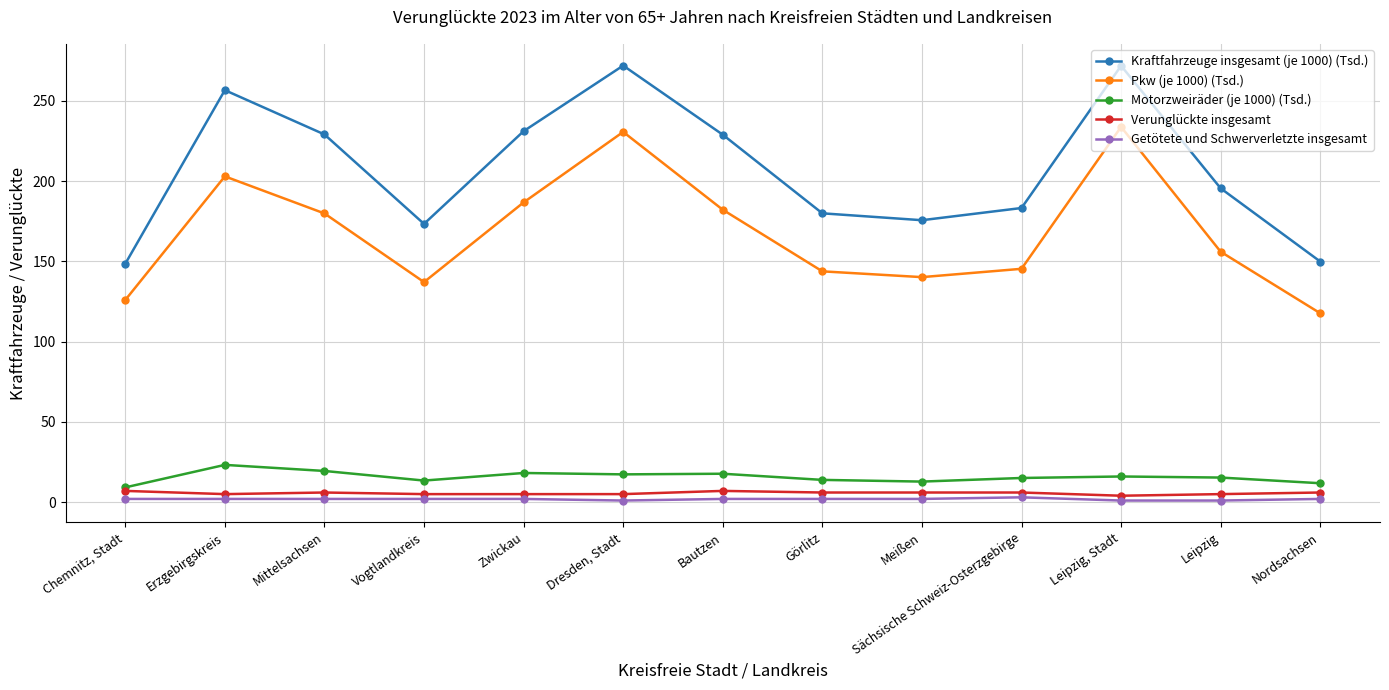

True or false: Motorzweiräder (je 1000) (Tsd.) has a value of 18.2 at Zwickau.

True